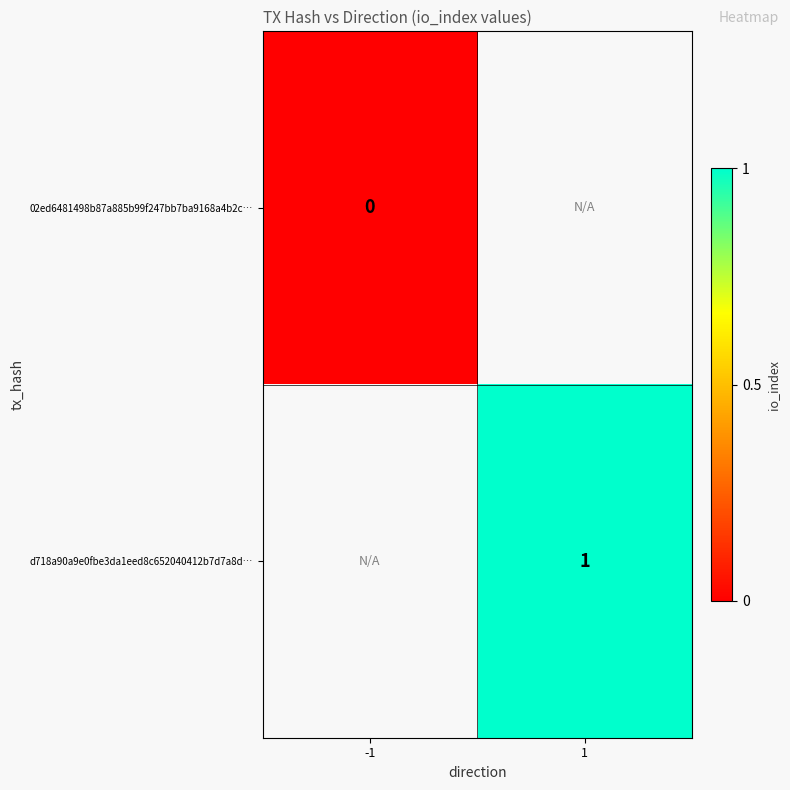

Which has a higher value, -1 or 1?

1